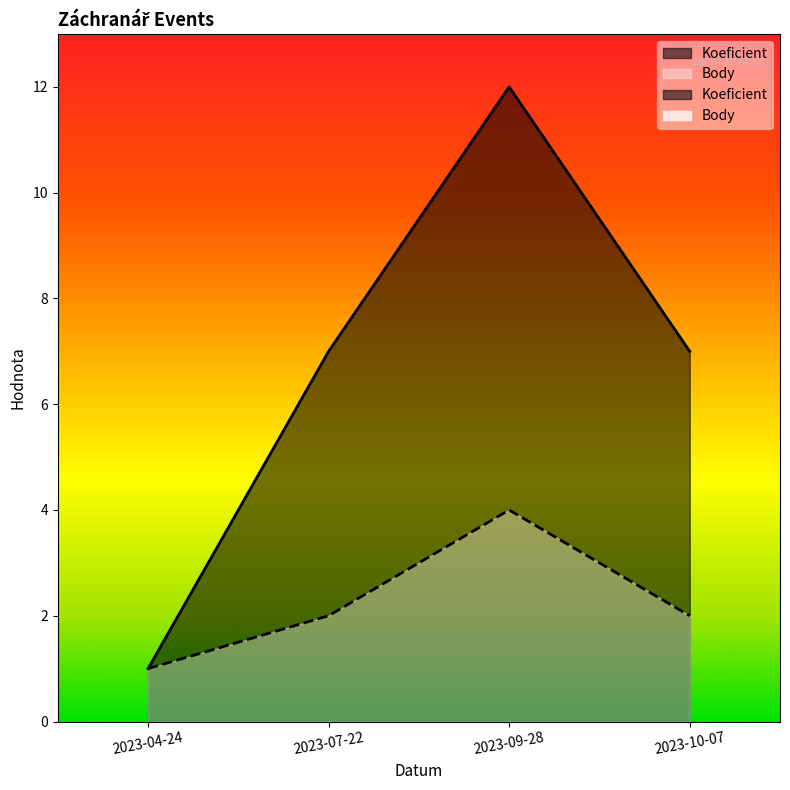

True or false: Koeficient and Body intersect in this chart.

False